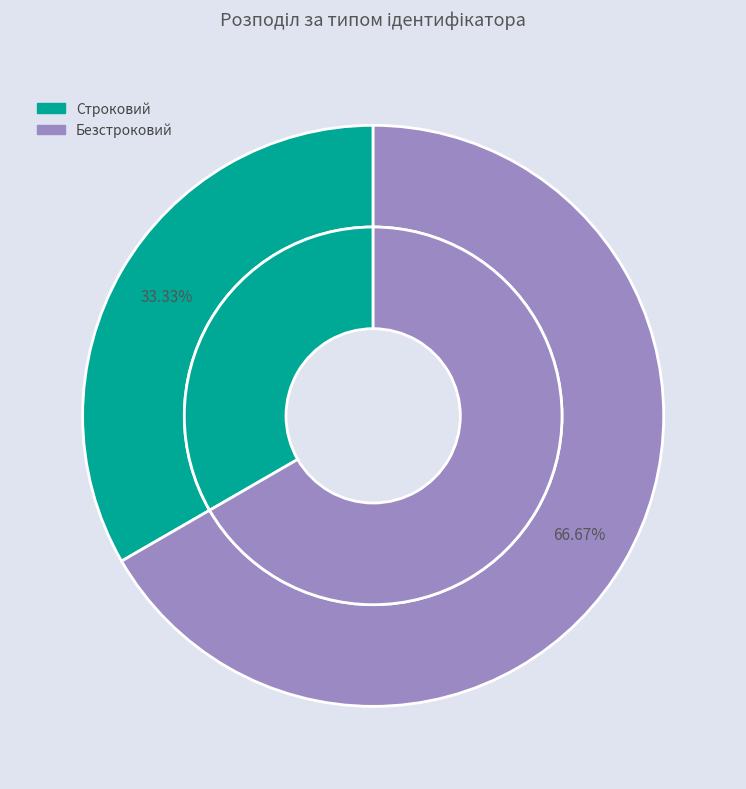

Count the number of slices in the pie.

2